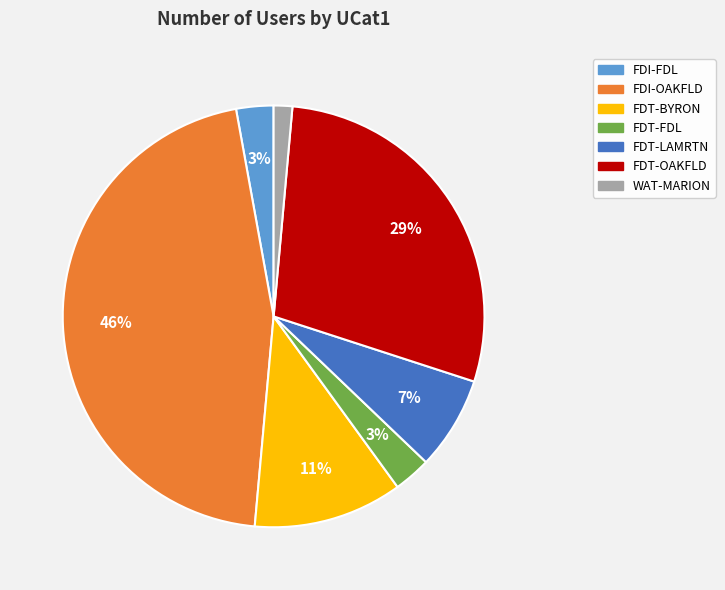

Approximately how many times larger is the value at FDT-LAMRTN compared to FDT-BYRON?

0.6